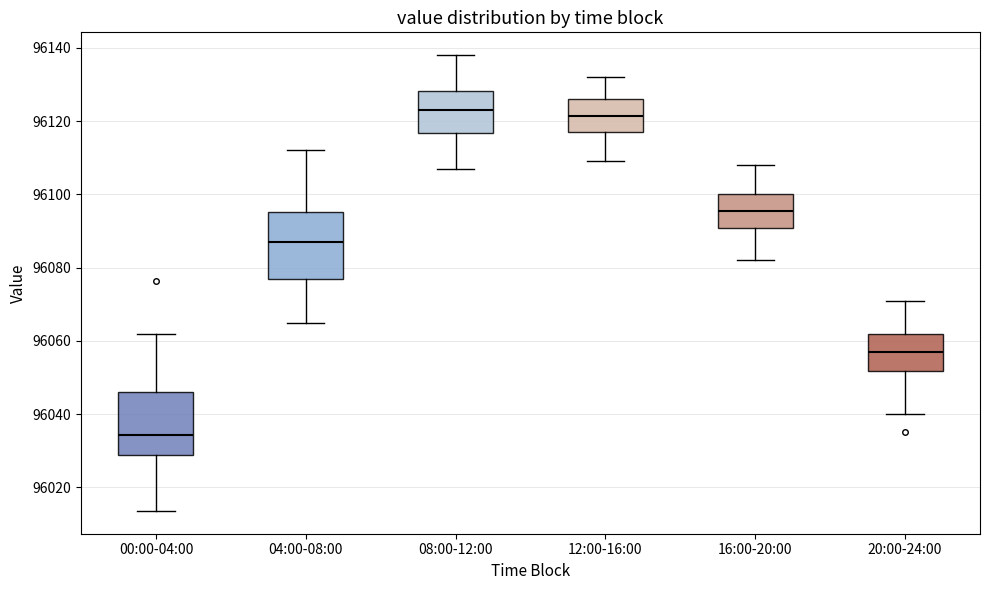

Where is the lower edge of the box for 00:00-04:00 on the y-axis? The values are not printed on the chart, so give them approximately, as read against the axis.

96028